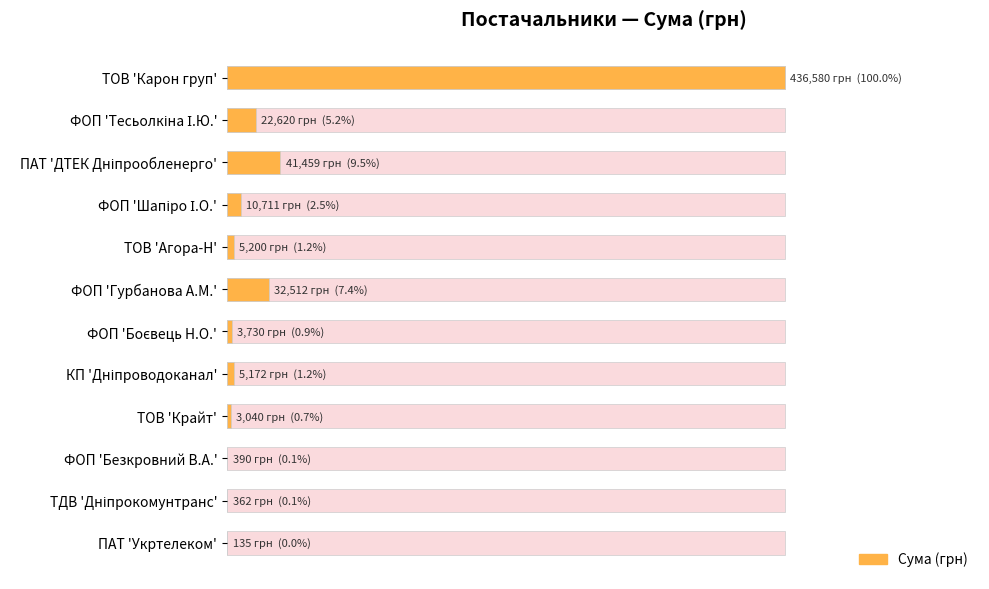

What is the difference between the second highest and minimum values?

41323.8